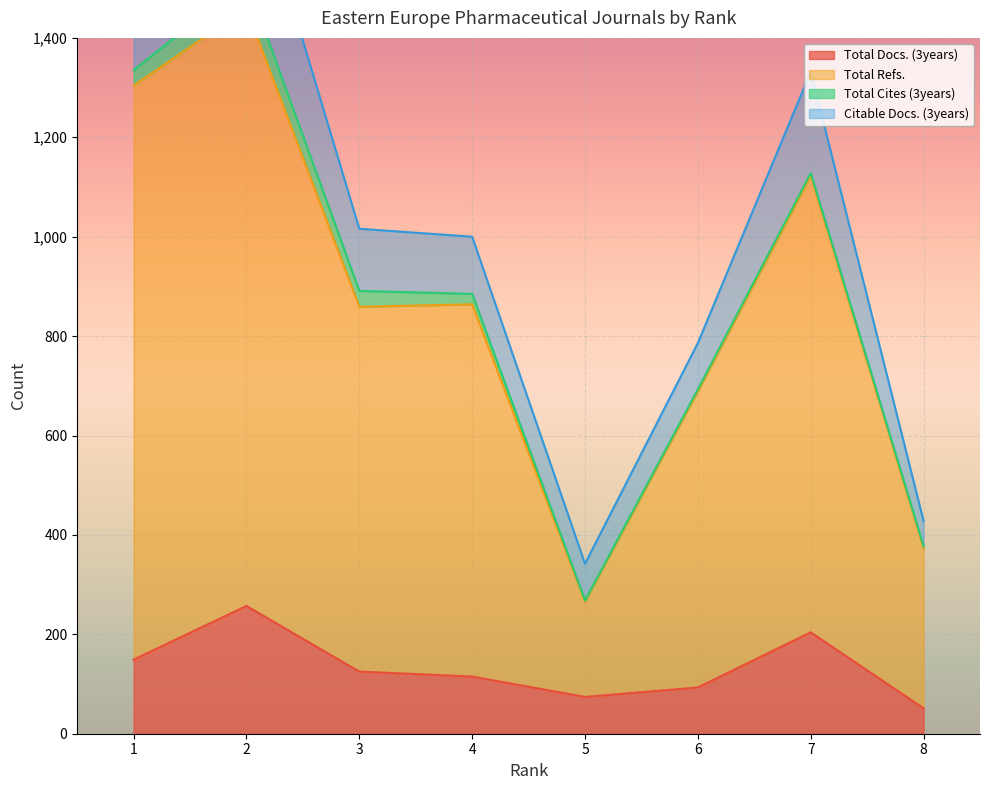

How many data points in Total Refs. are above 864?

3